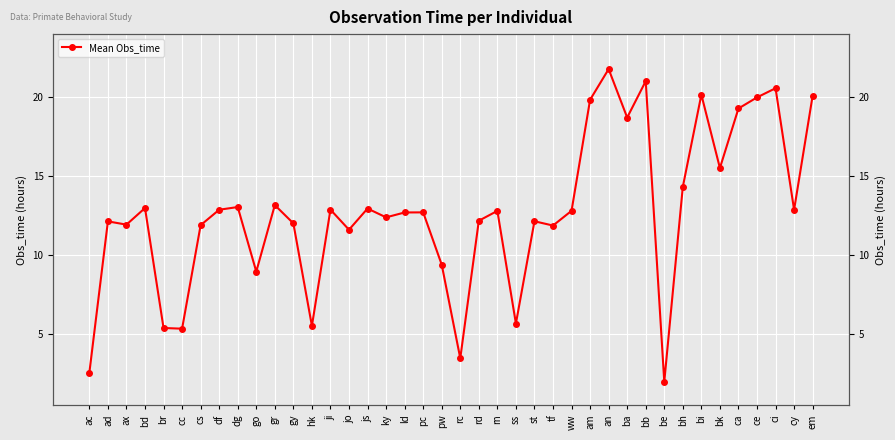

How many points are higher than both their immediate neighbors (excluding endpoints)?

13